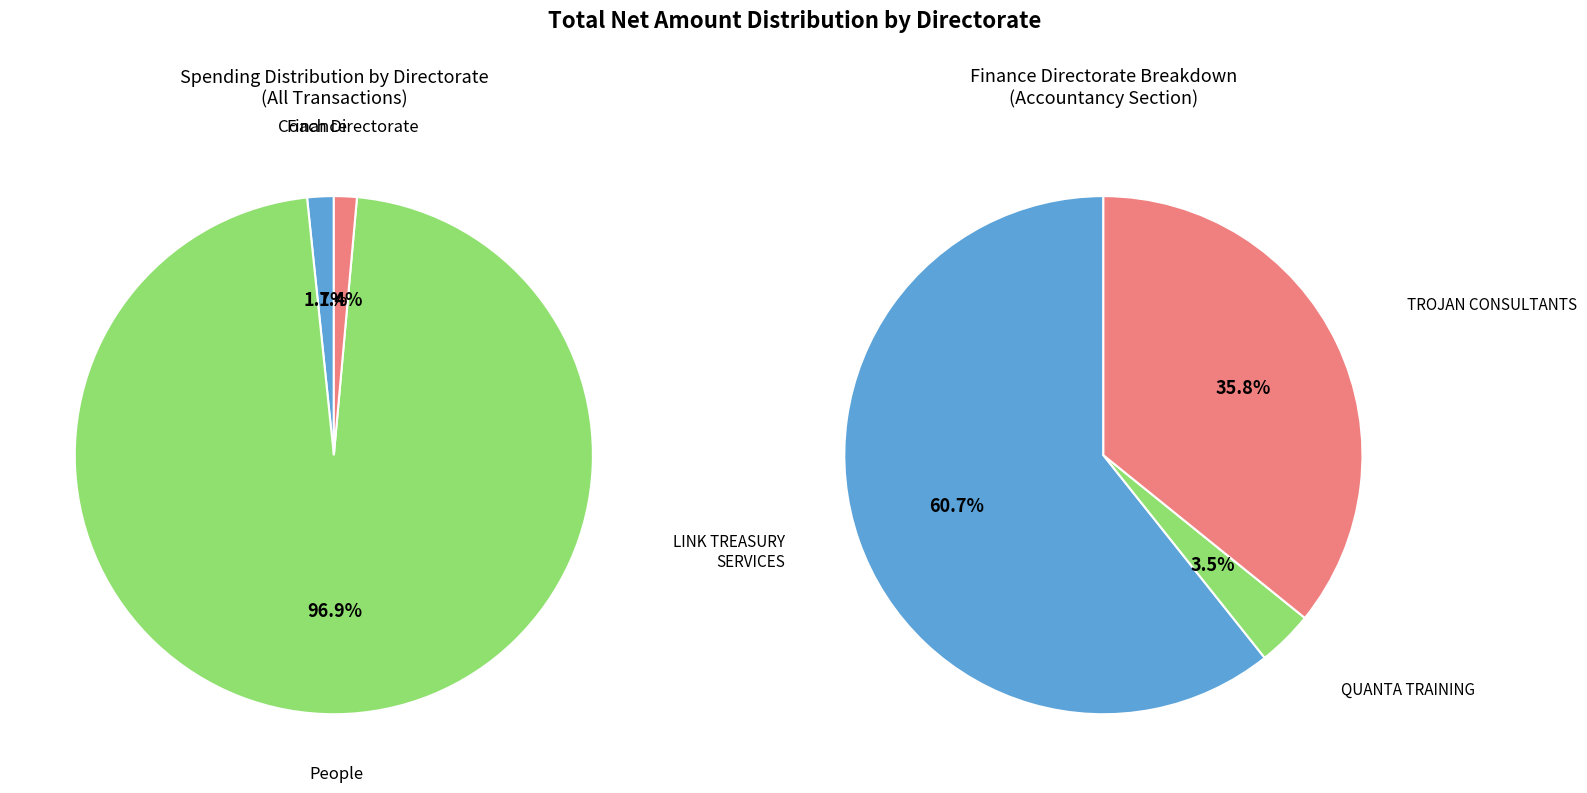

Between 12 and 9, which is larger?

12